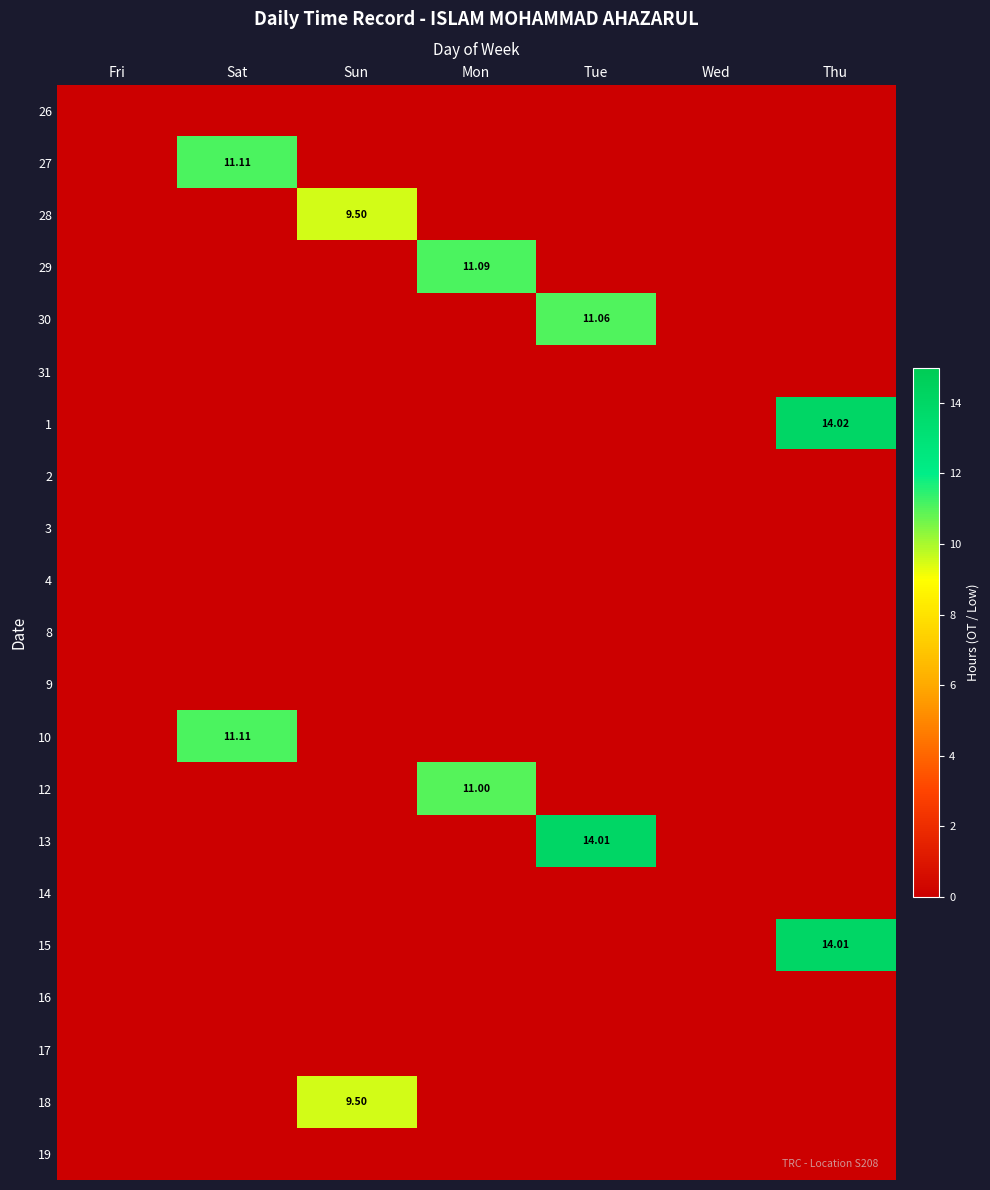

How many data points in 15 are above 0?

1